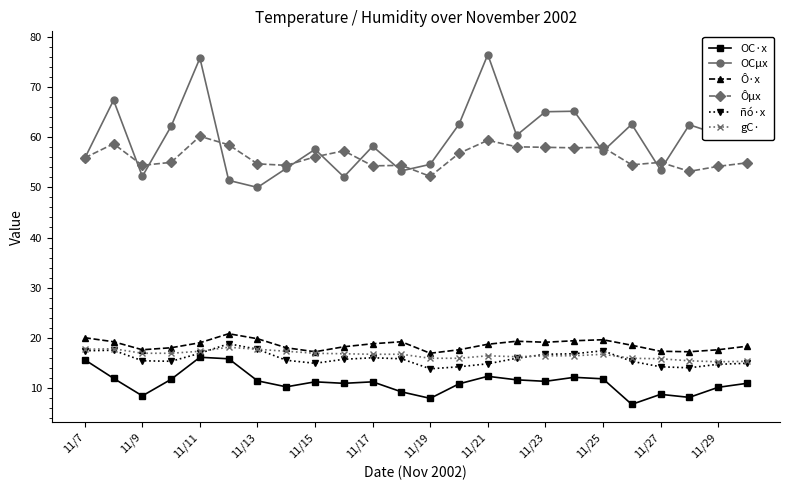

What position from the right is 19?

5